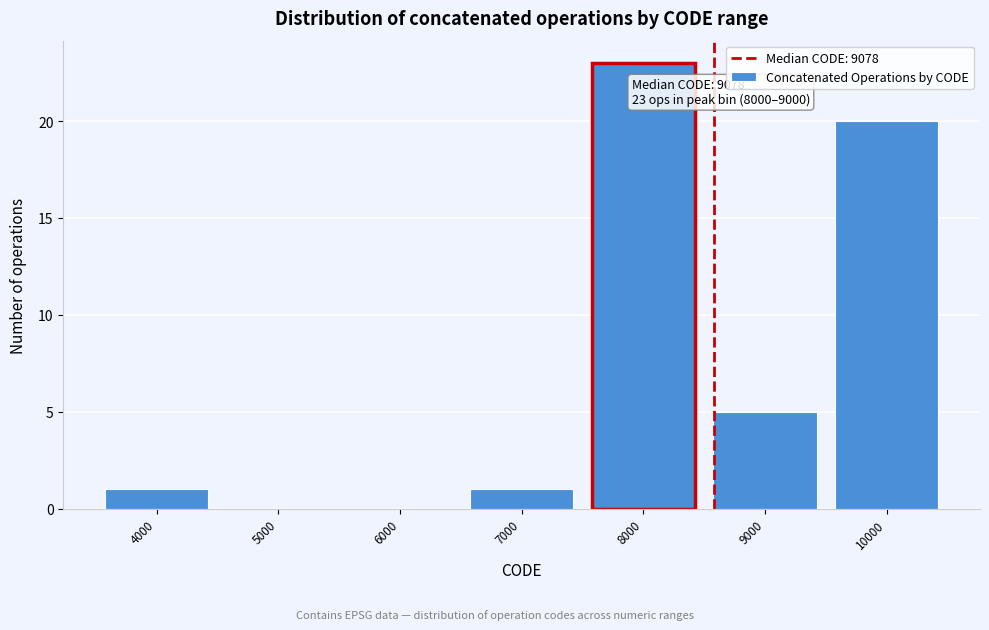

Reading left to right, list all the values displayed in this chart.

4000=1	5000=0	6000=0	7000=1	8000=23	9000=5	10000=20